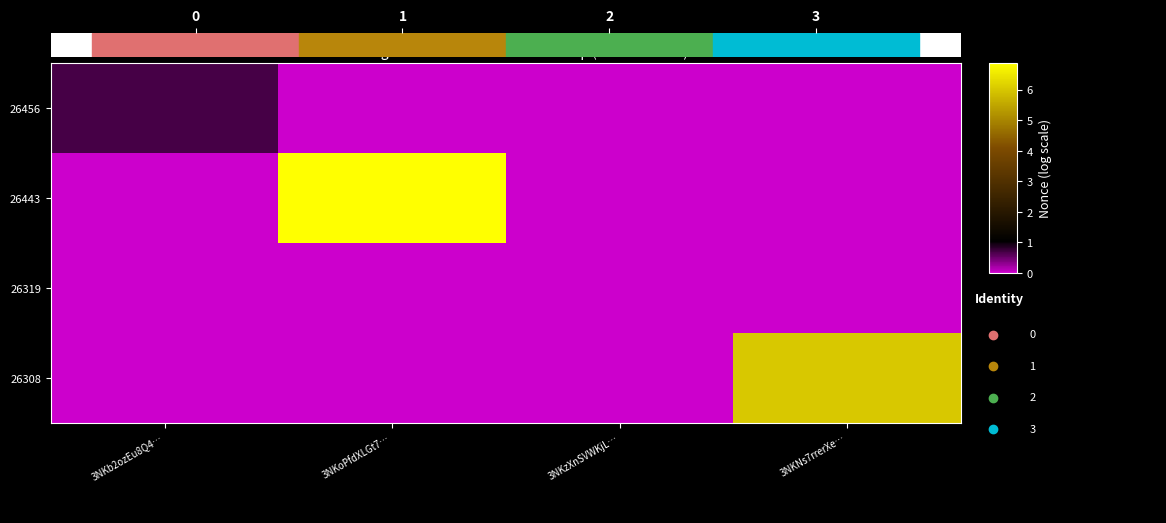

Reading right to left, extract all data points from this chart.

26456: 3NKNs7rrerXe…=0.0	3NKzXnSVWKjL…=0.0	3NKoPfdXLGt7…=0.0	3NKb2ozEu8Q4…=0.7
26443: 3NKNs7rrerXe…=0.0	3NKzXnSVWKjL…=0.0	3NKoPfdXLGt7…=6.9	3NKb2ozEu8Q4…=0.0
26319: 3NKNs7rrerXe…=0.0	3NKzXnSVWKjL…=0.0	3NKoPfdXLGt7…=0.0	3NKb2ozEu8Q4…=0.0
26308: 3NKNs7rrerXe…=6.0	3NKzXnSVWKjL…=0.0	3NKoPfdXLGt7…=0.0	3NKb2ozEu8Q4…=0.0